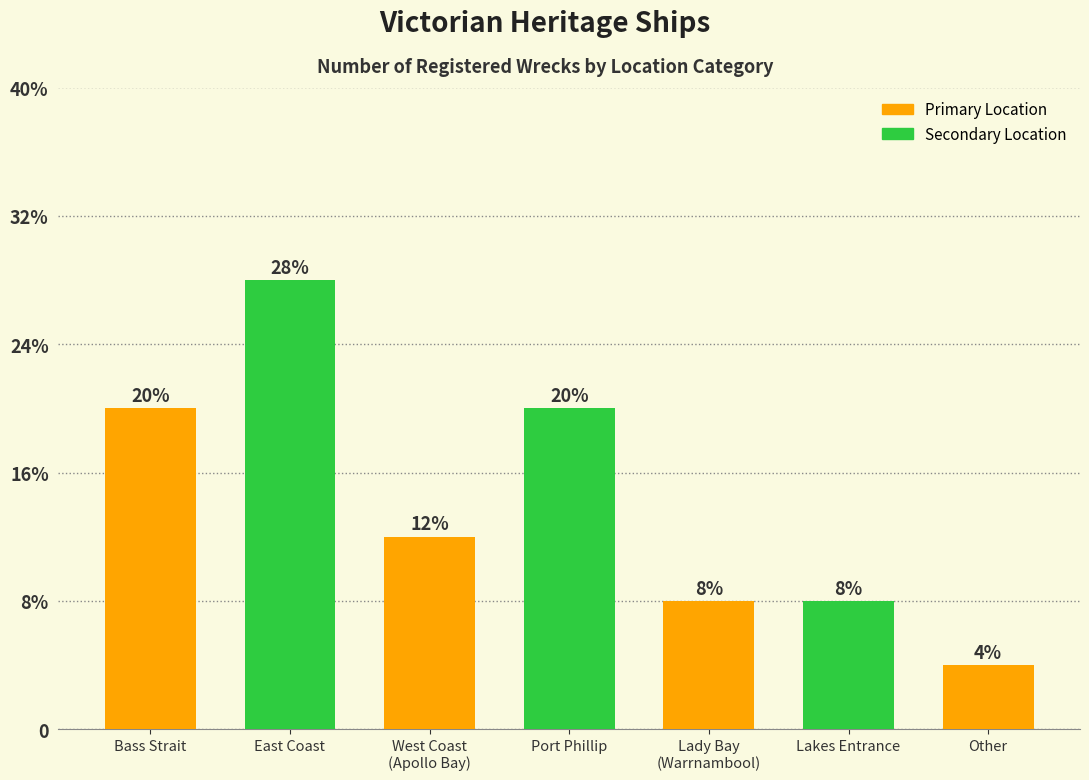

List the labels in order of value, largest first.

East Coast, Bass Strait, Port Phillip, West Coast
(Apollo Bay), Lady Bay
(Warrnambool), Lakes Entrance, Other